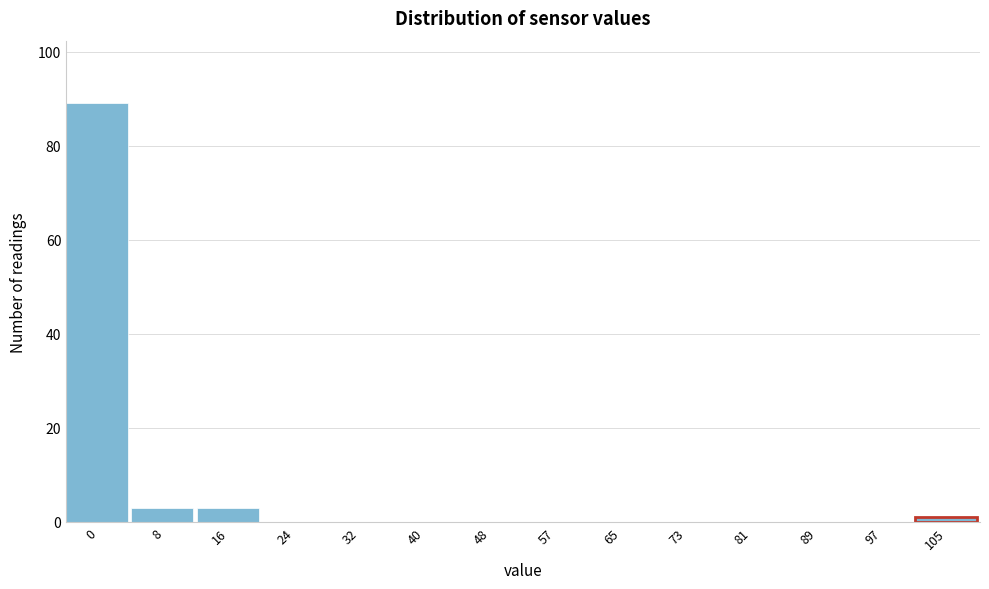

Reading left to right, transcribe all the data shown in this chart.

0=89	8=3	16=3	24=0	32=0	40=0	48=0	57=0	65=0	73=0	81=0	89=0	97=0	105=1